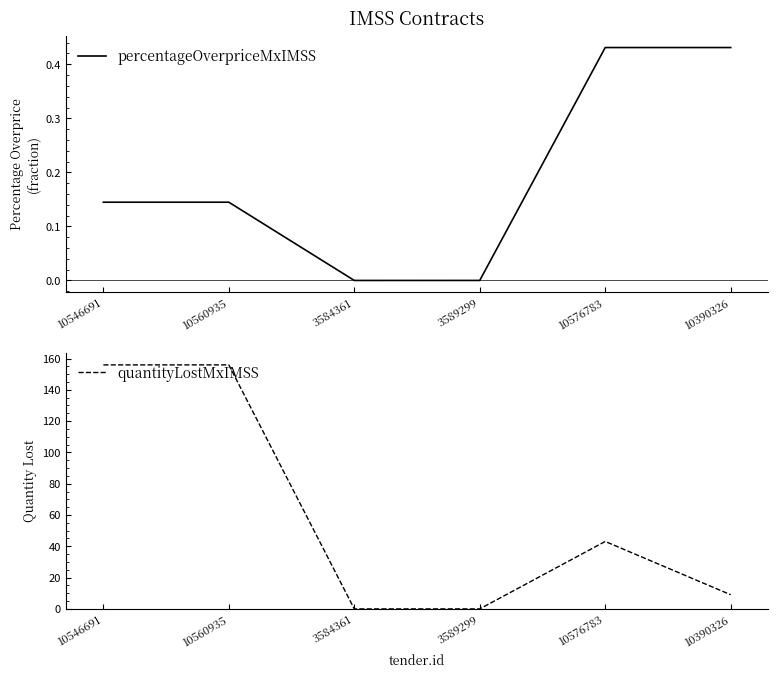

Where is the first local minimum for percentageOverpriceMxIMSS?

3584361